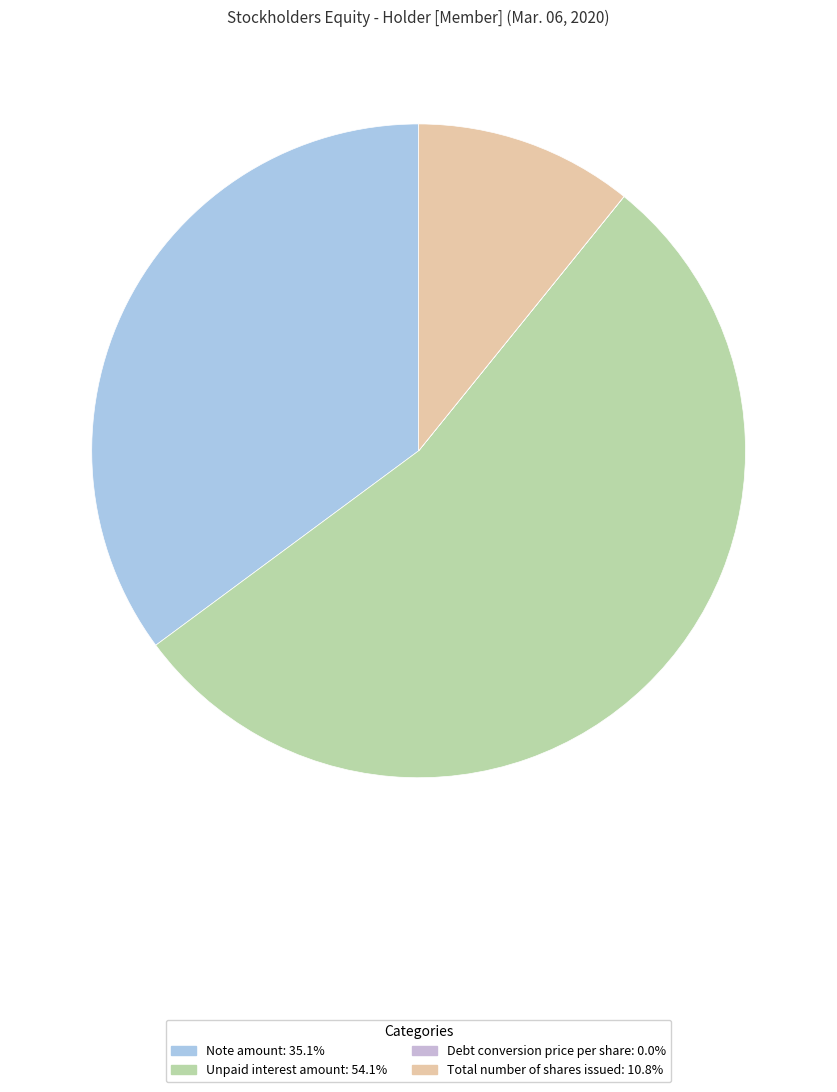

Does Debt conversion price per share represent more than half of the total?

No